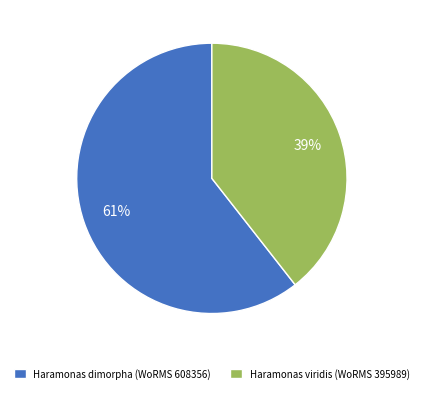

Does any single category account for the majority?

Yes